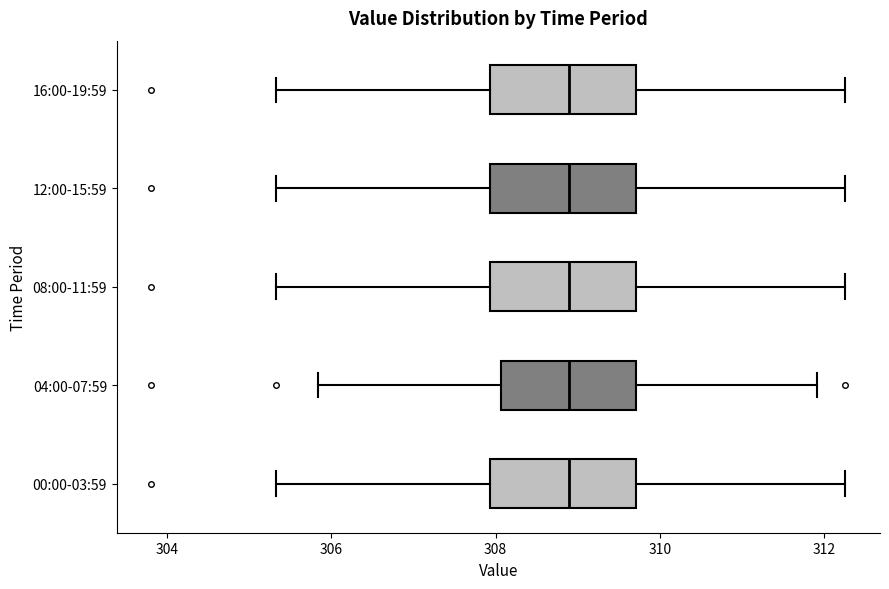

Where is the left edge of the box for 08:00-11:59 on the x-axis? The values are not printed on the chart, so give them approximately, as read against the axis.

308.0